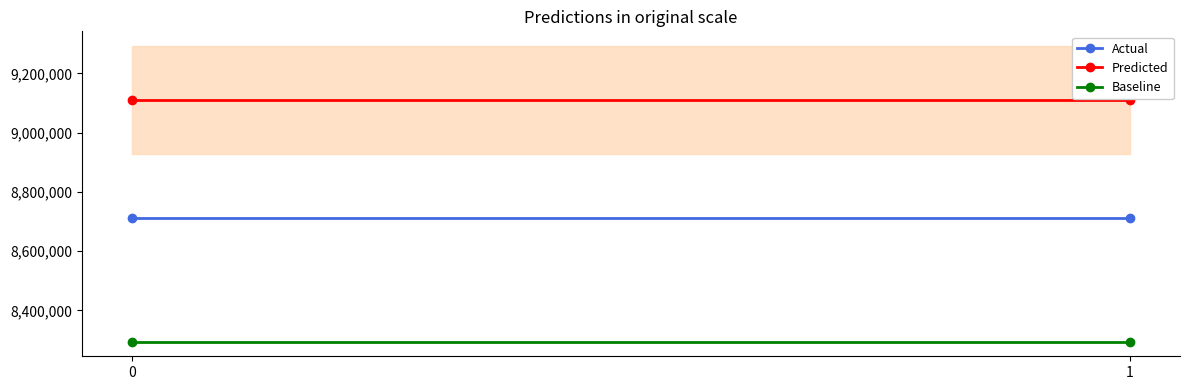

How many distinct data groups are displayed?

3